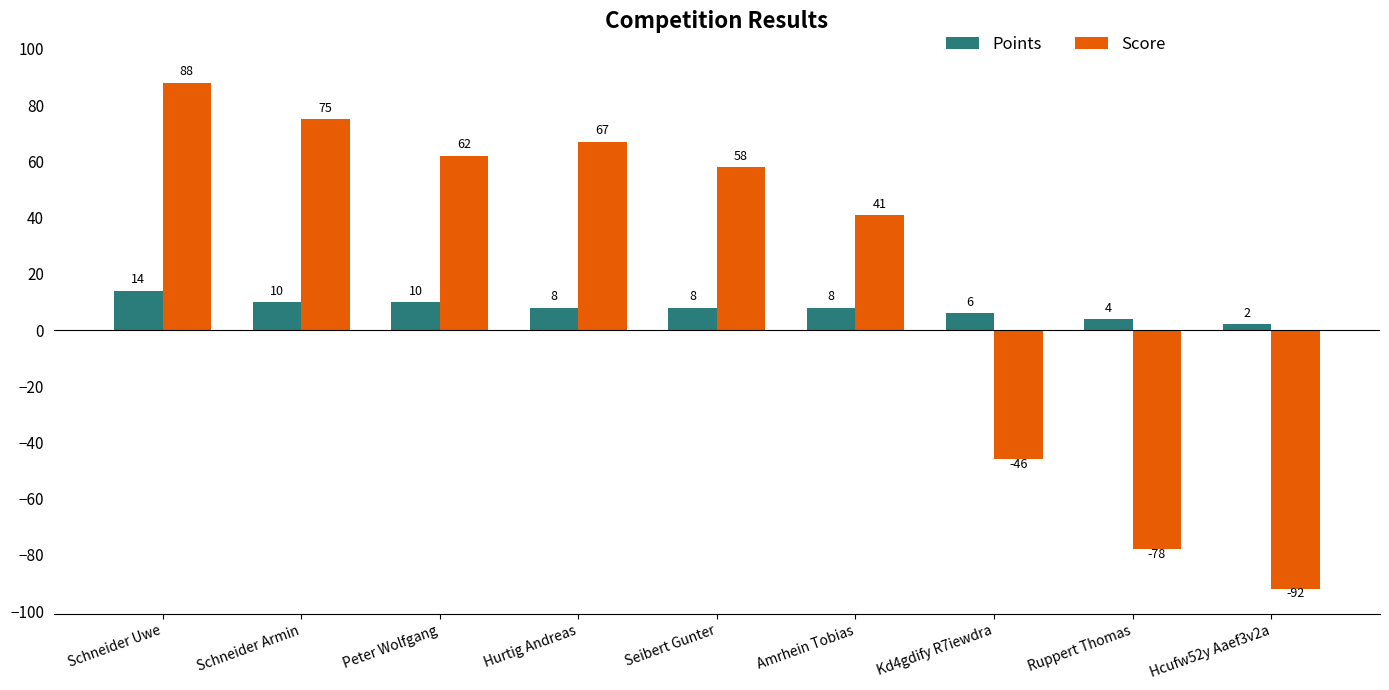

What is the difference between the highest and lowest values at Amrhein Tobias?

33